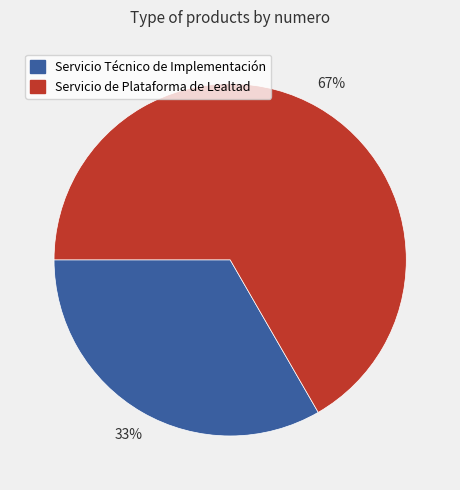

Is the sum of Servicio Técnico de Implementación and Servicio de Plataforma de Lealtad greater than half?

Yes